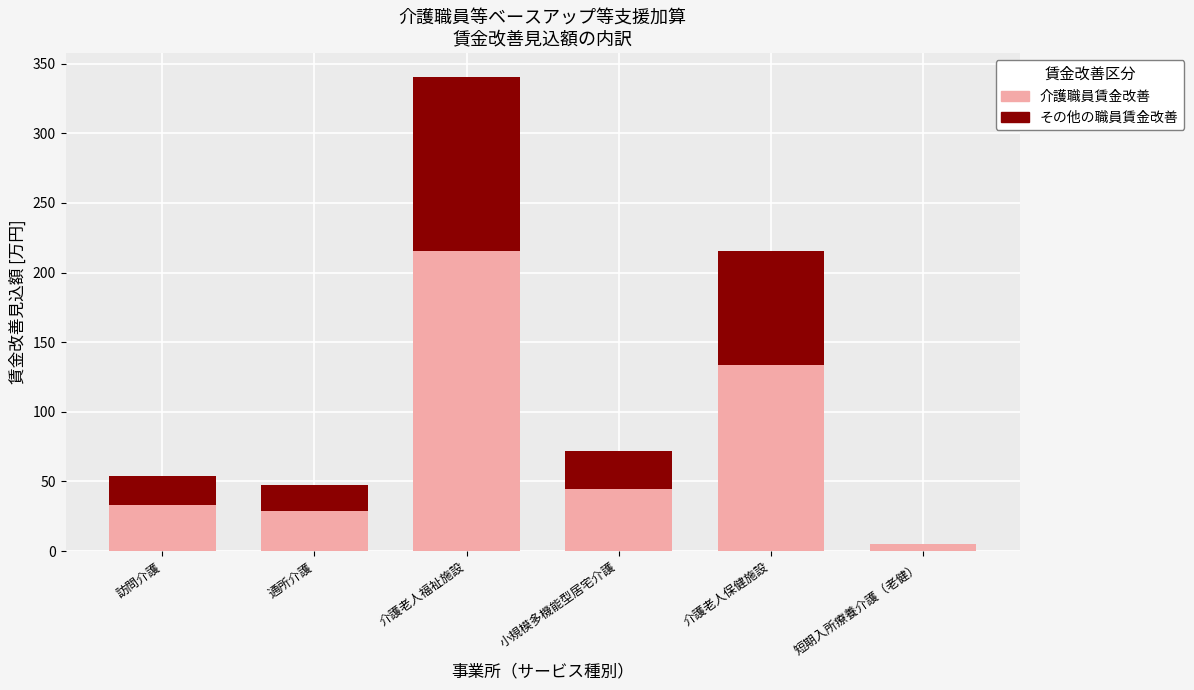

Reading left to right, list the values for the 介護職員 series.

訪問介護=32.8	通所介護=28.8	介護老人福祉施設=215.3	小規模多機能型居宅介護=44.4	介護老人保健施設=133.3	短期入所療養介護（老健）=5.1